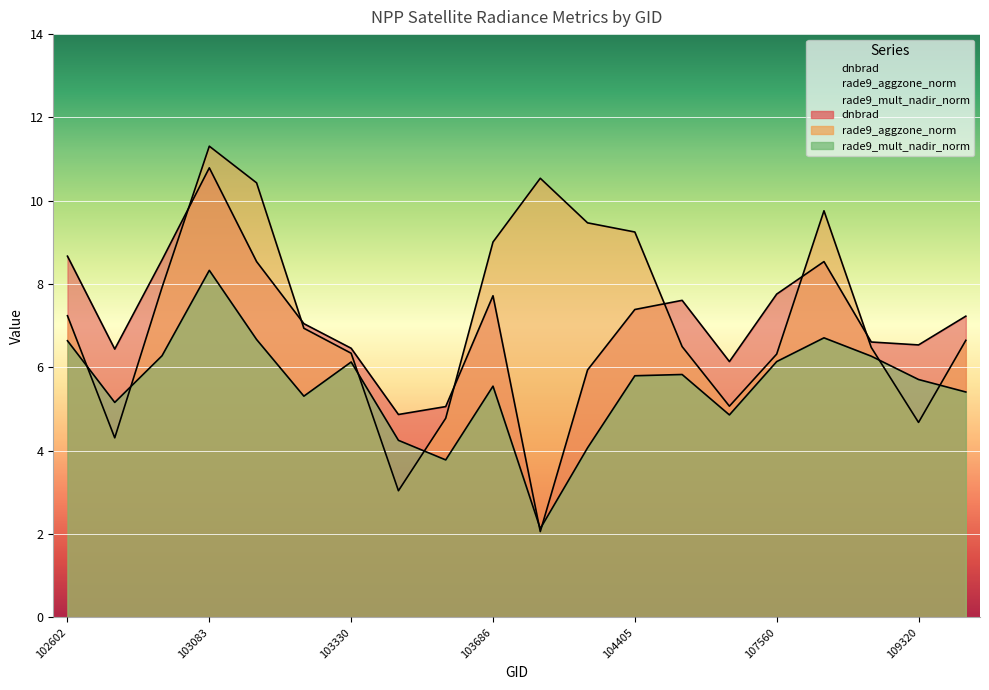

In rade9_aggzone_norm, how many points are higher than both neighbors (excluding endpoints)?

3